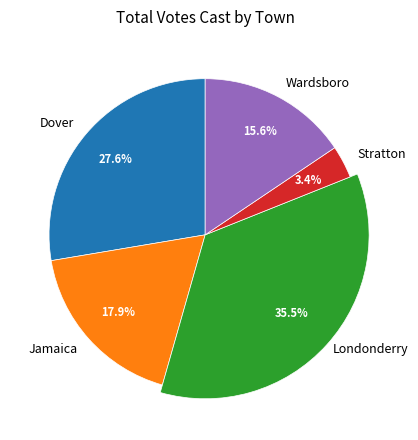

To the nearest percent, what percentage of the pie is Londonderry?

35%